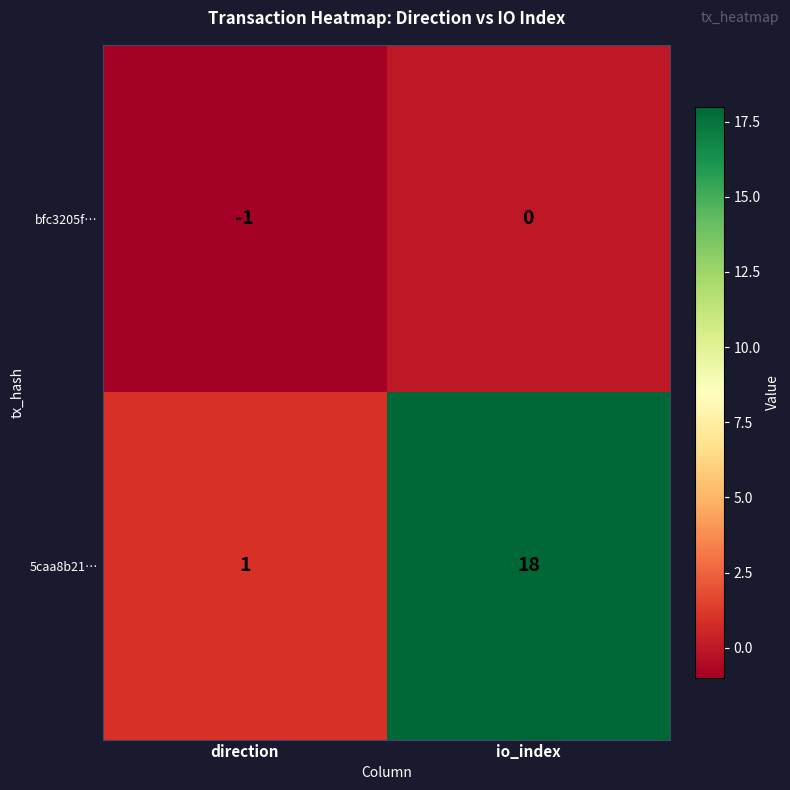

At which label is bfc3205f… closest to 0?

io_index